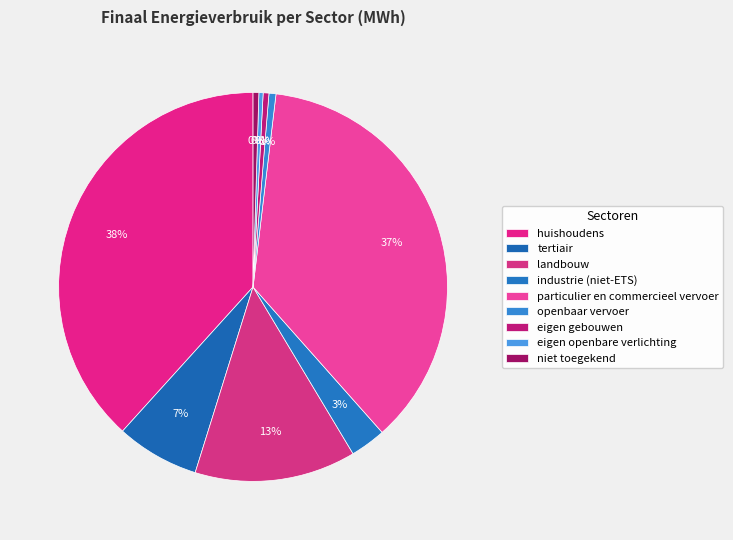

Is there a majority slice in this chart?

No